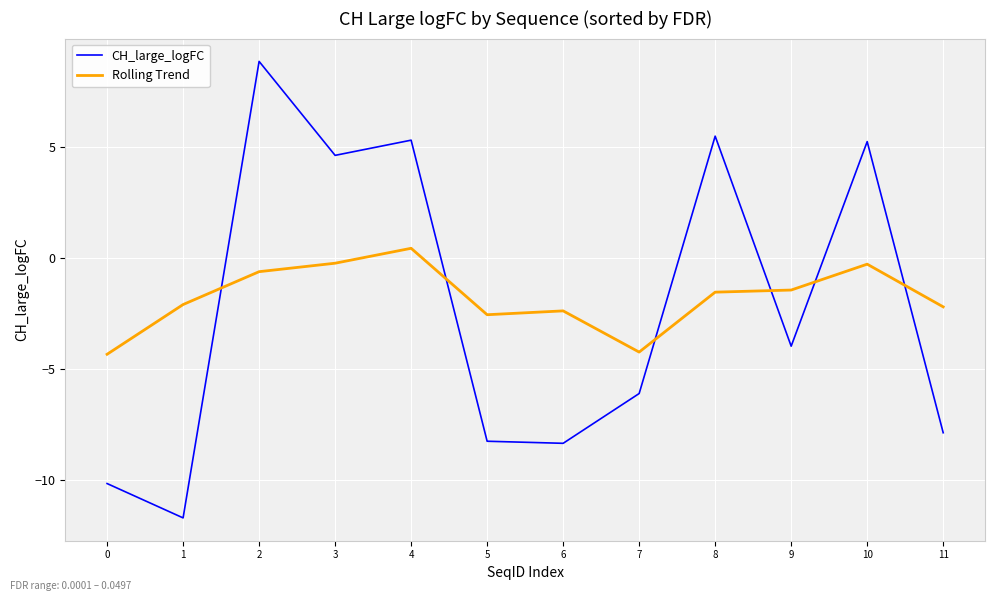

The value of CH_large_logFC at 1 is -11.7. True or false?

True